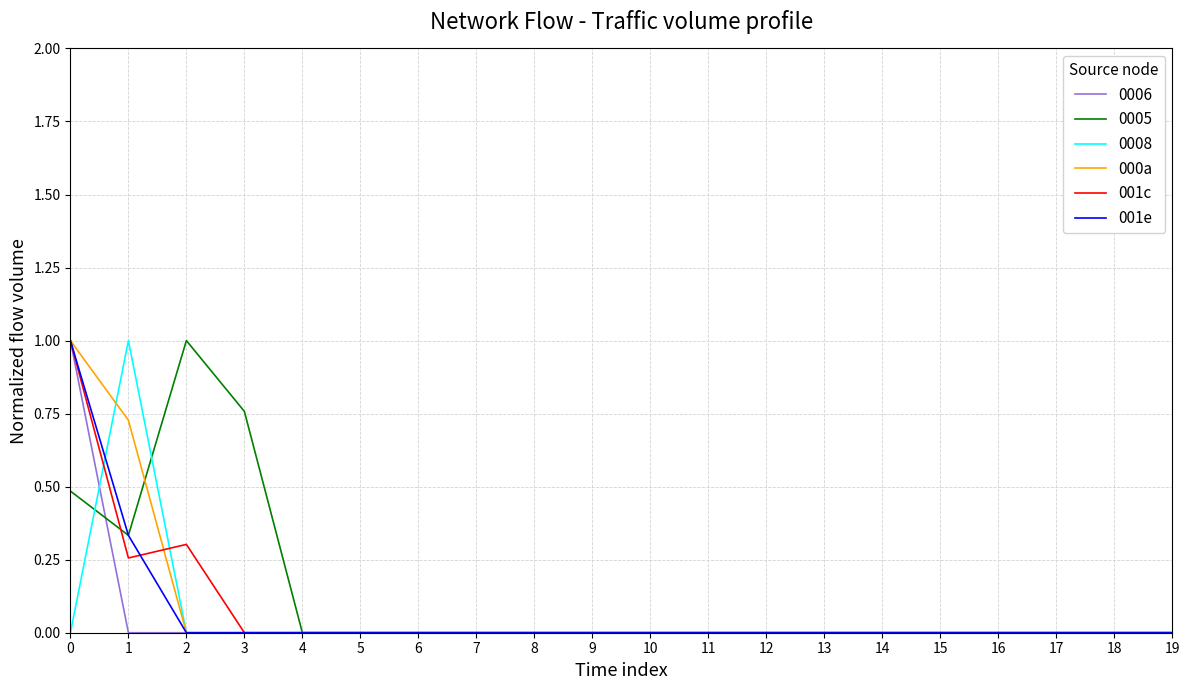

What is the maximum value for 0008?

1.0